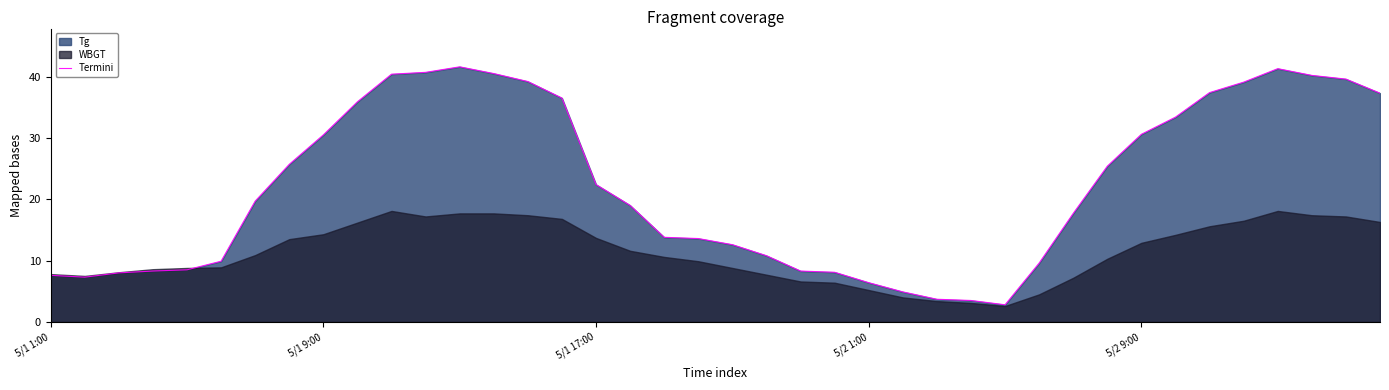

What is the sum of all values?

881.8